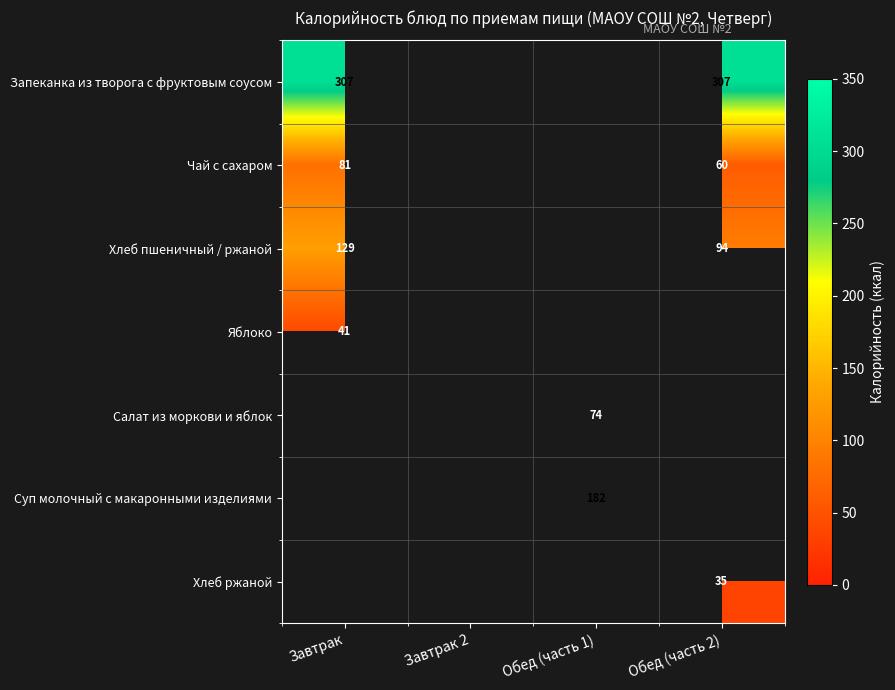

Which has a higher value, Завтрак 2 or Обед (часть 2)?

Обед (часть 2)